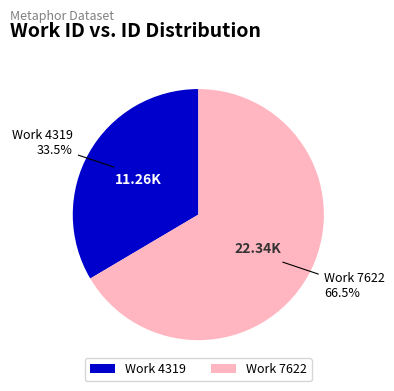

Is there a majority slice in this chart?

Yes